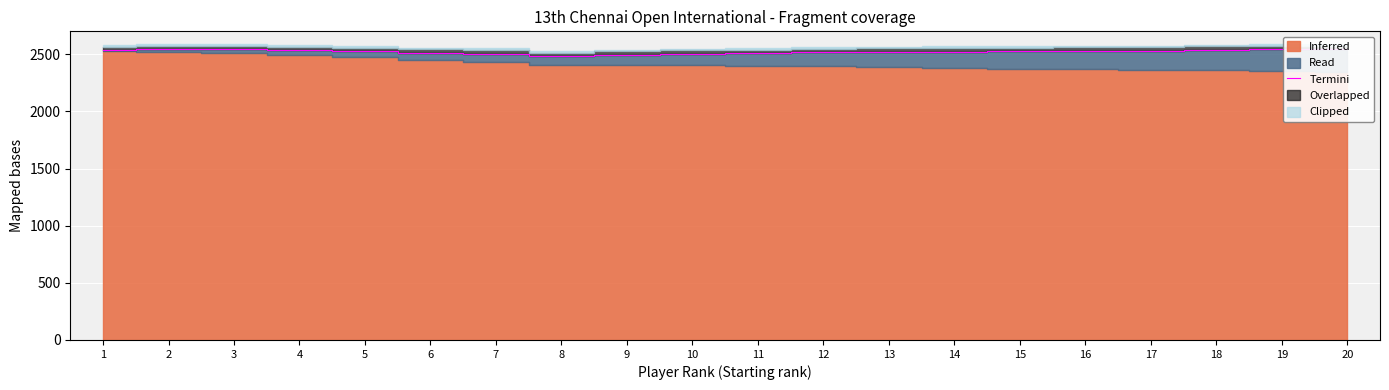

At which category does the chart reach its peak across all series?

20